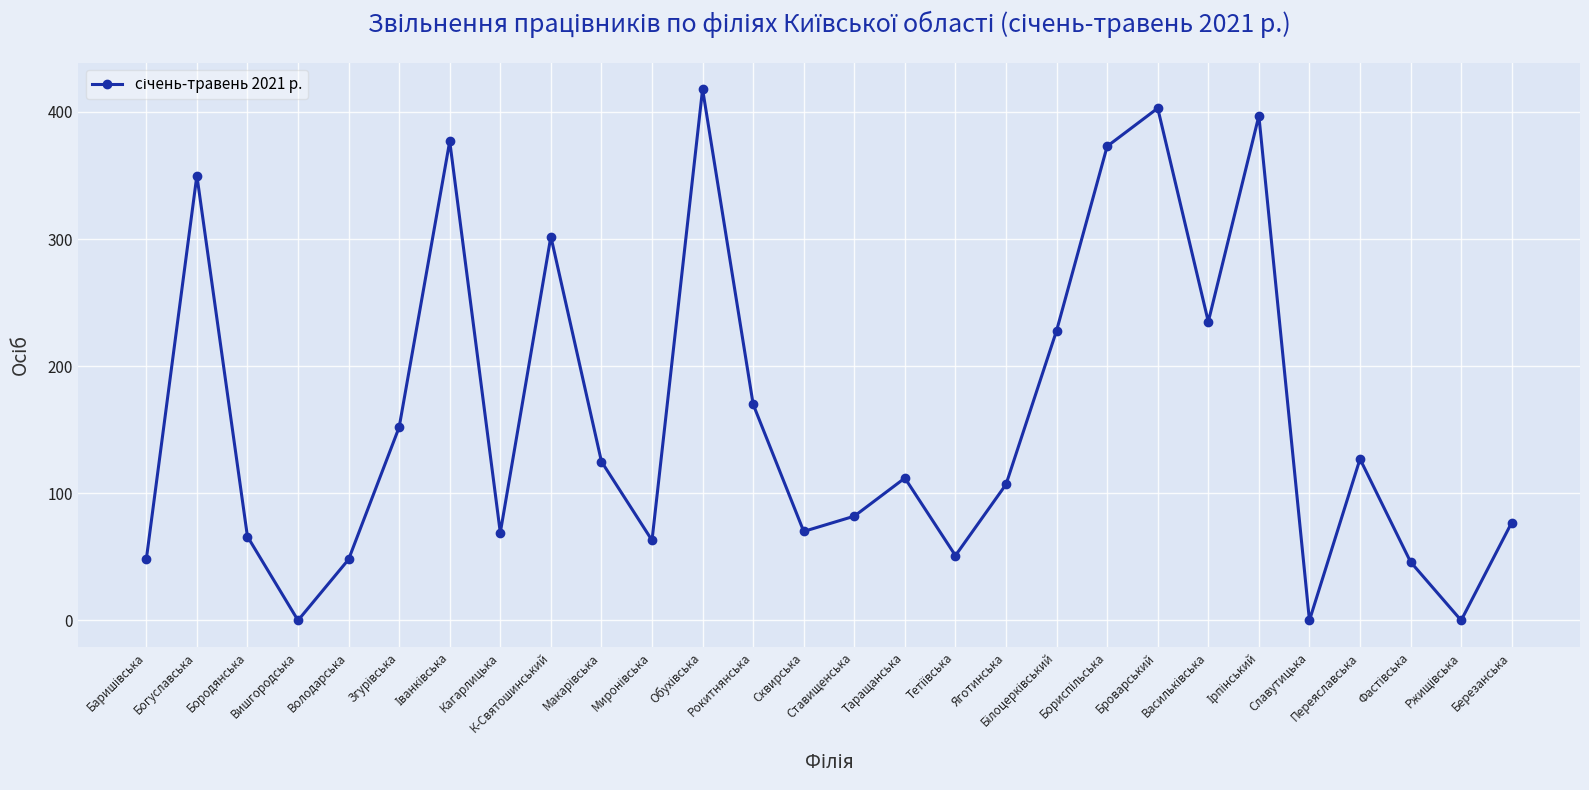

How many lines are shown in the chart?

1